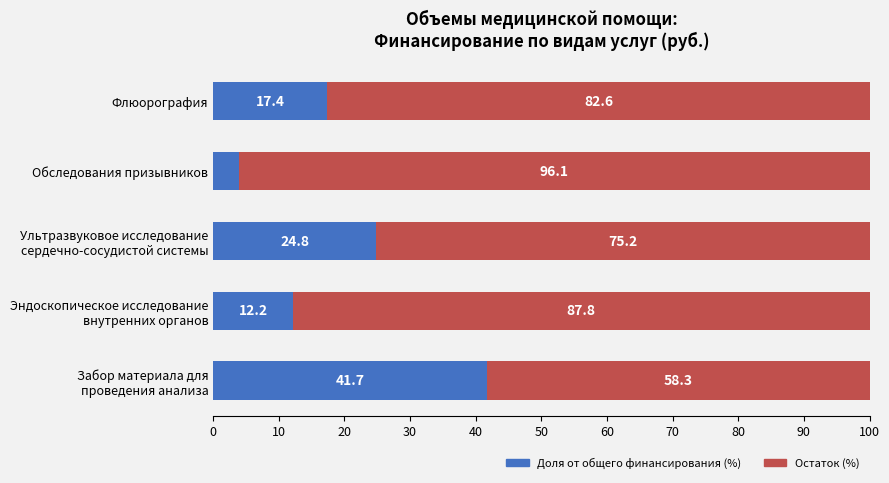

Is it true that Доля от общего финансирования (%) equals 17.4 at Флюорография?

True